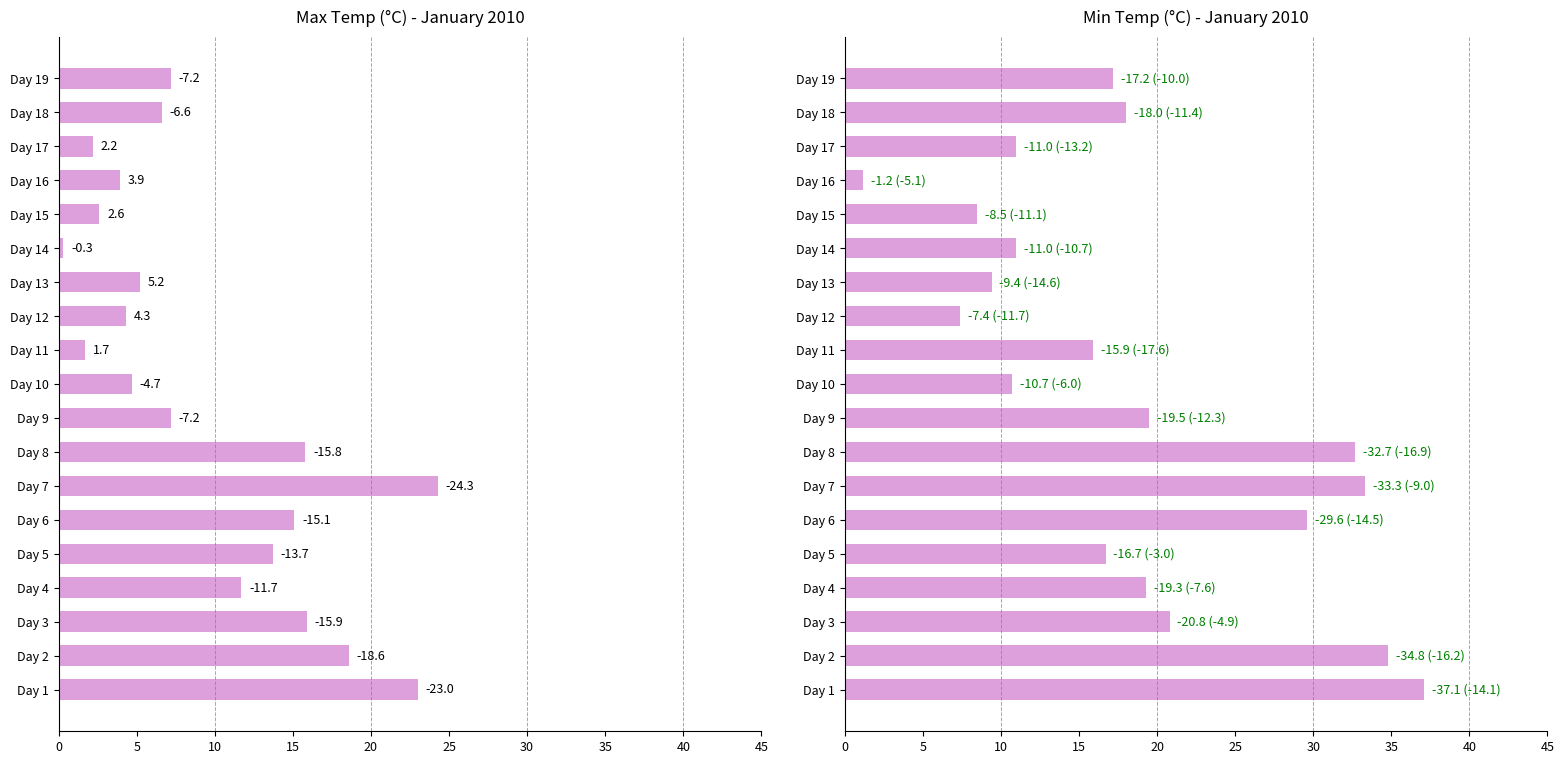

What is the difference between the maximum and minimum values in the Min Temp (°C) series?

35.9